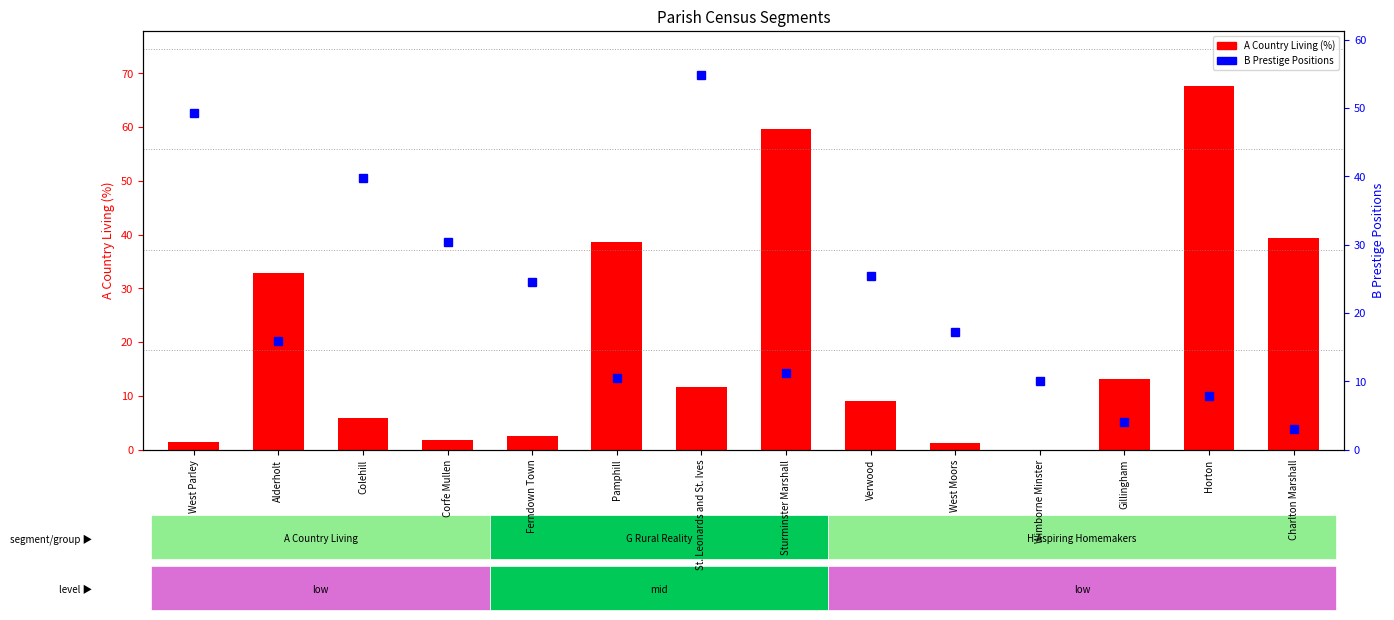

Rank the series at Pamphill from lowest to highest value.

B Prestige Positions, A Country Living